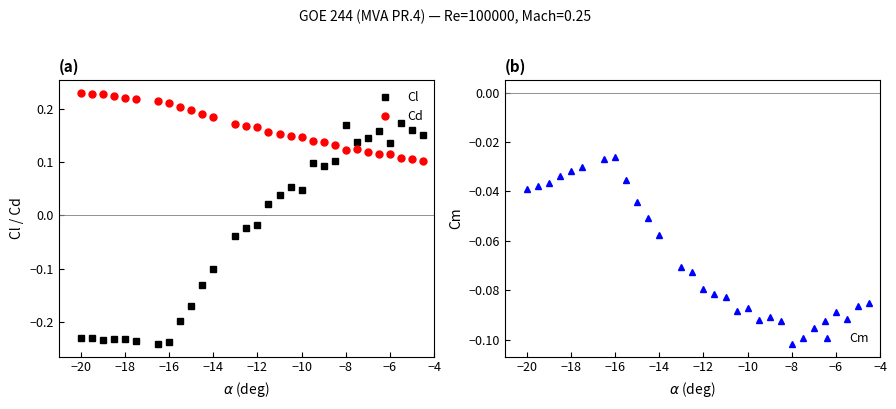

After their last crossing, which series has the higher values: Cl or Cm?

Cl